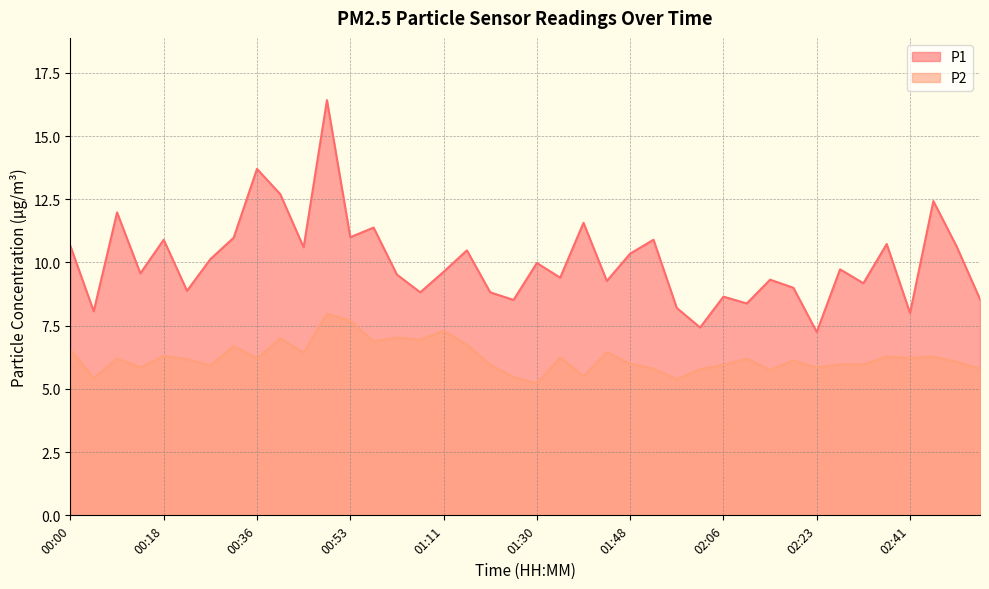

How many lines are shown in the chart?

2